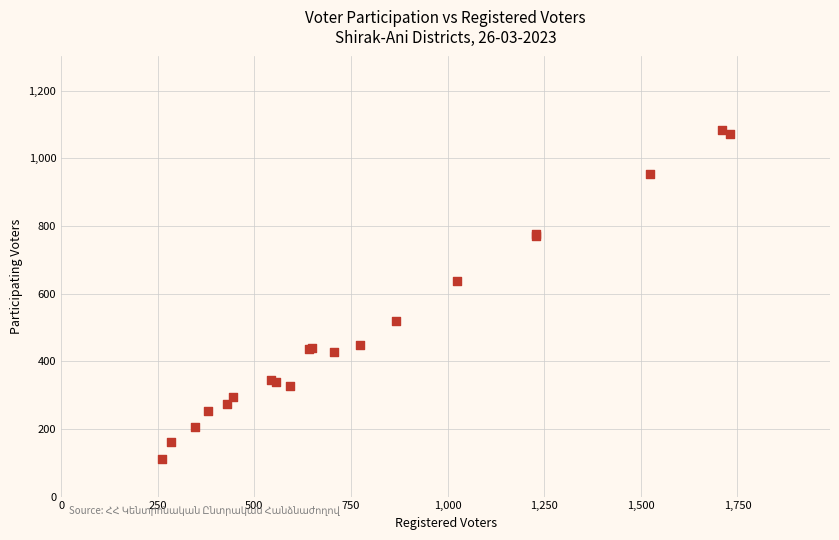

What Y value in the scatter plot is closest to 598?

636